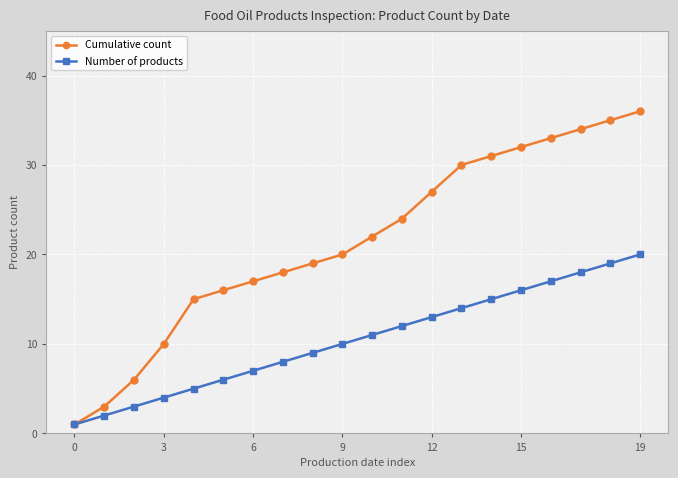

Which series has the largest total across all categories?

Cumulative count